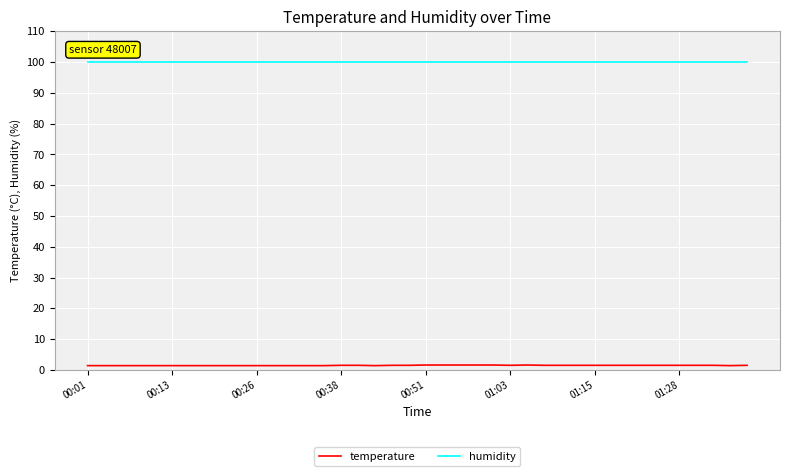

What is the highest value of the humidity series?

99.9